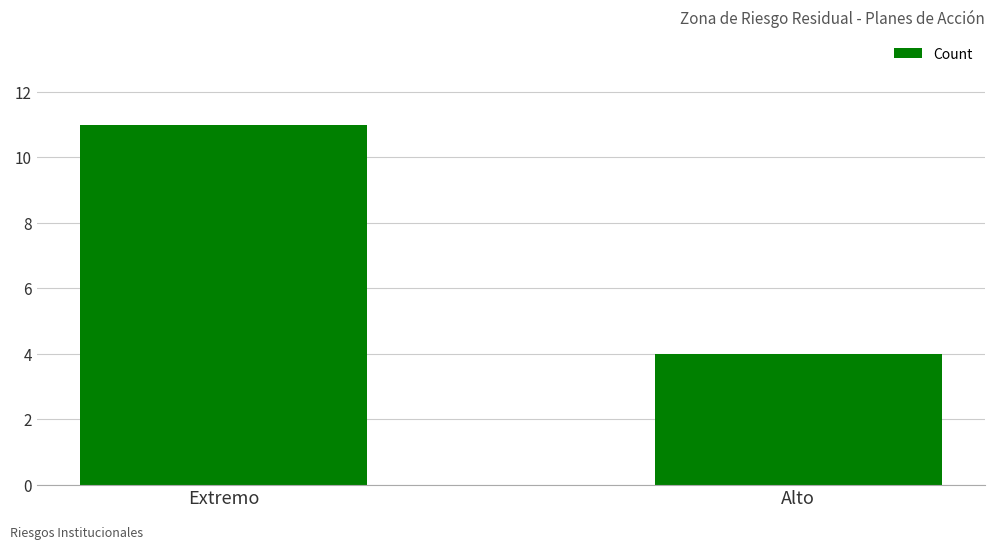

What is the value of the 2nd bar from the left?

4